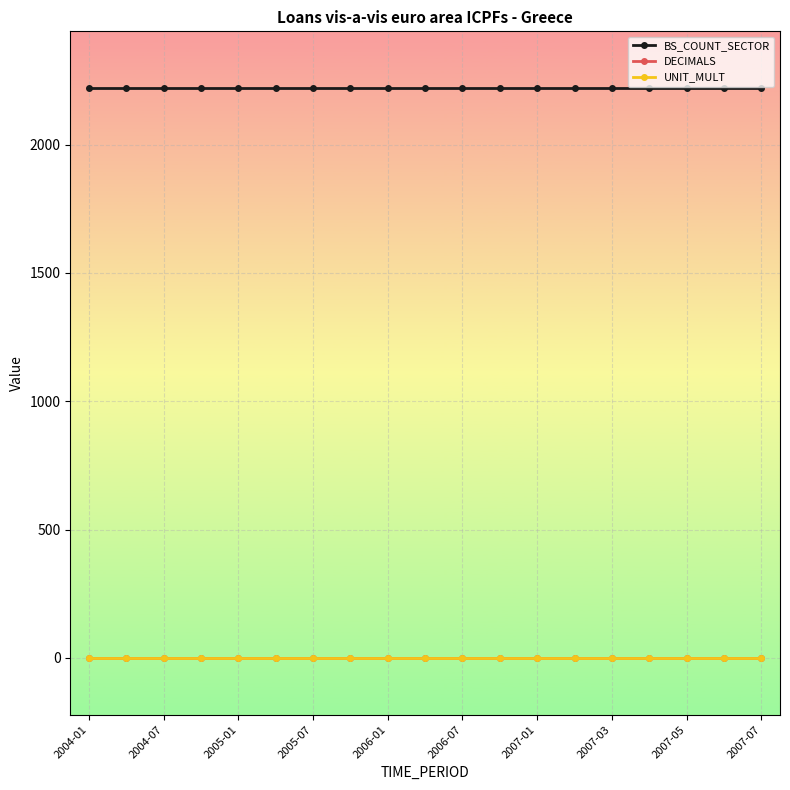

What are all the series names shown in the legend?

BS_COUNT_SECTOR, DECIMALS, UNIT_MULT